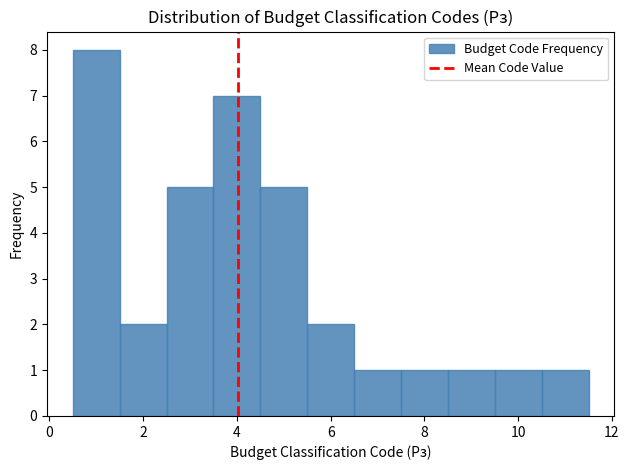

What is the height of the bar covering 8.5 to 9.5 on the x-axis? Neither the bar edges nor the heights are printed on the chart, so give them approximately, as read against the axes.

1